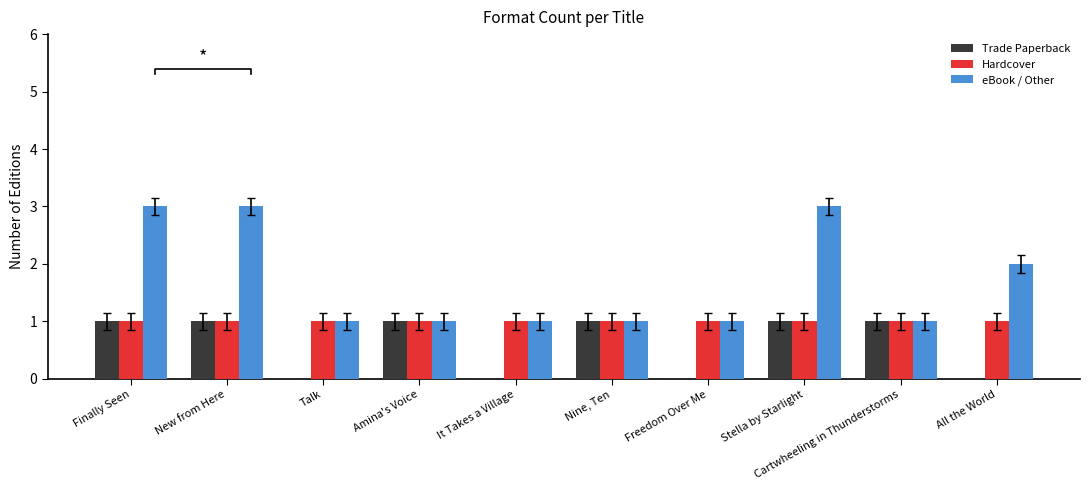

Reading left to right, what are all the values shown in this chart?

Trade Paperback: 1	1	0	1	0	1	0	1	1	0
Hardcover: 1	1	1	1	1	1	1	1	1	1
eBook / Other: 3	3	1	1	1	1	1	3	1	2